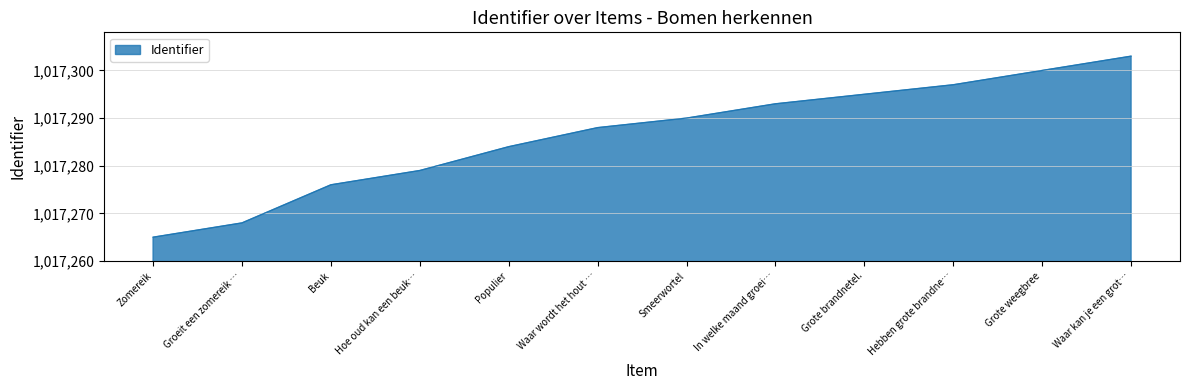

What value does the data have at Populier, to the nearest 5?

1017285